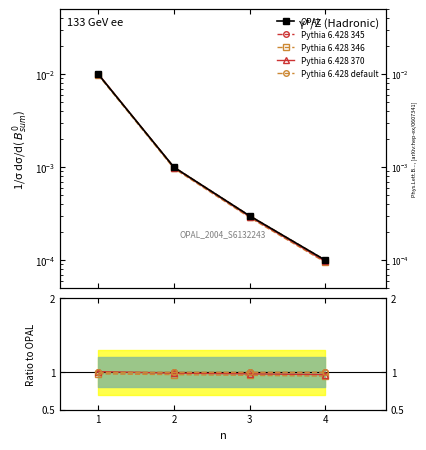

Is it true that OPAL equals 0.0 at 2?

False